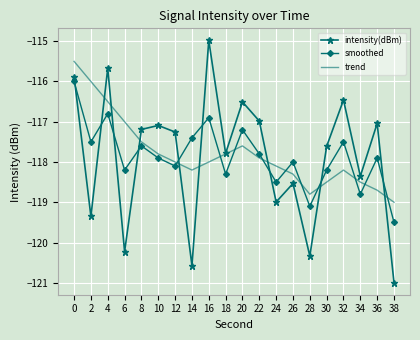

What is the average value of the trend series?

-117.8